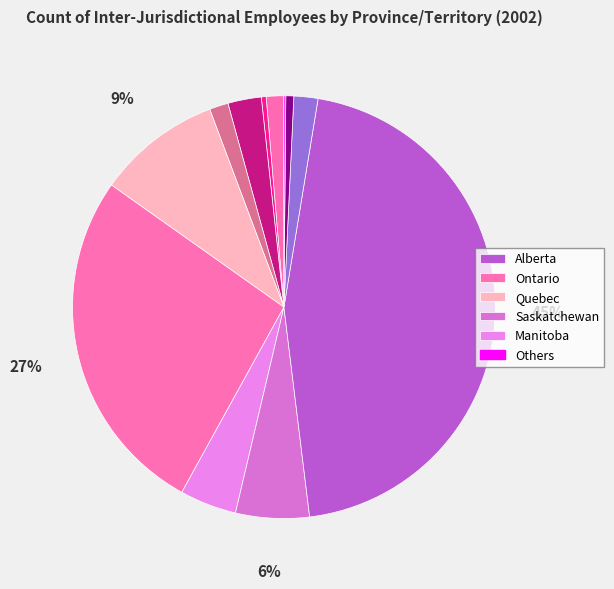

Does any single category account for the majority?

No